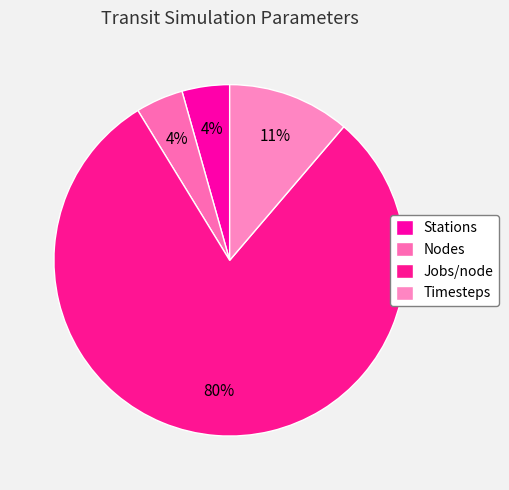

How many slices are in this pie chart?

4